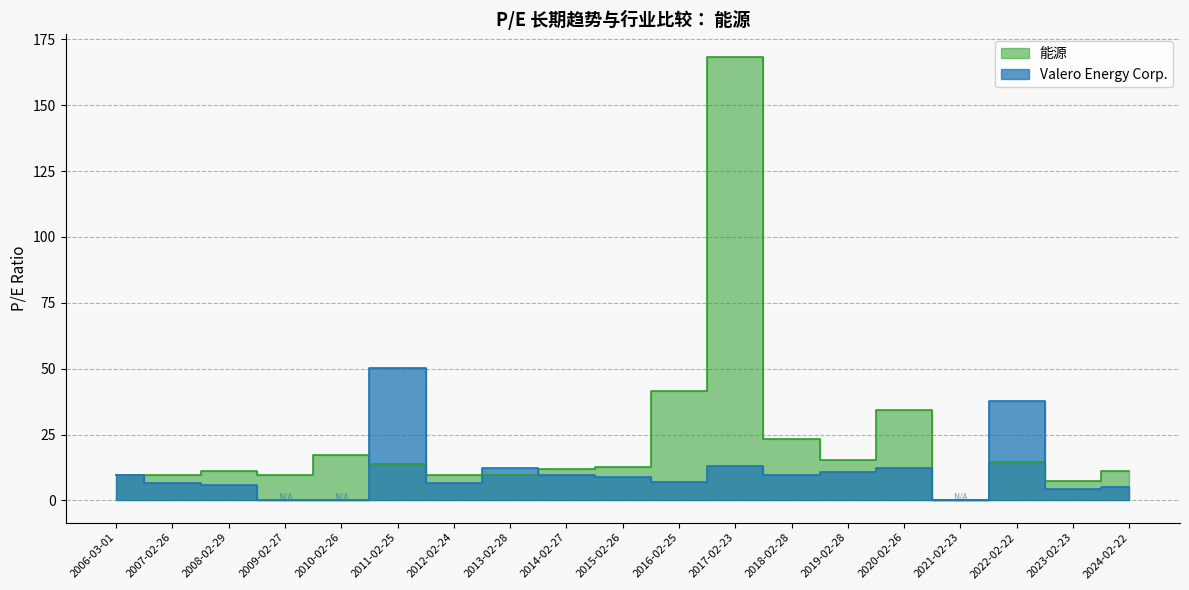

What is the total value across all series at 2016-02-25?

48.7